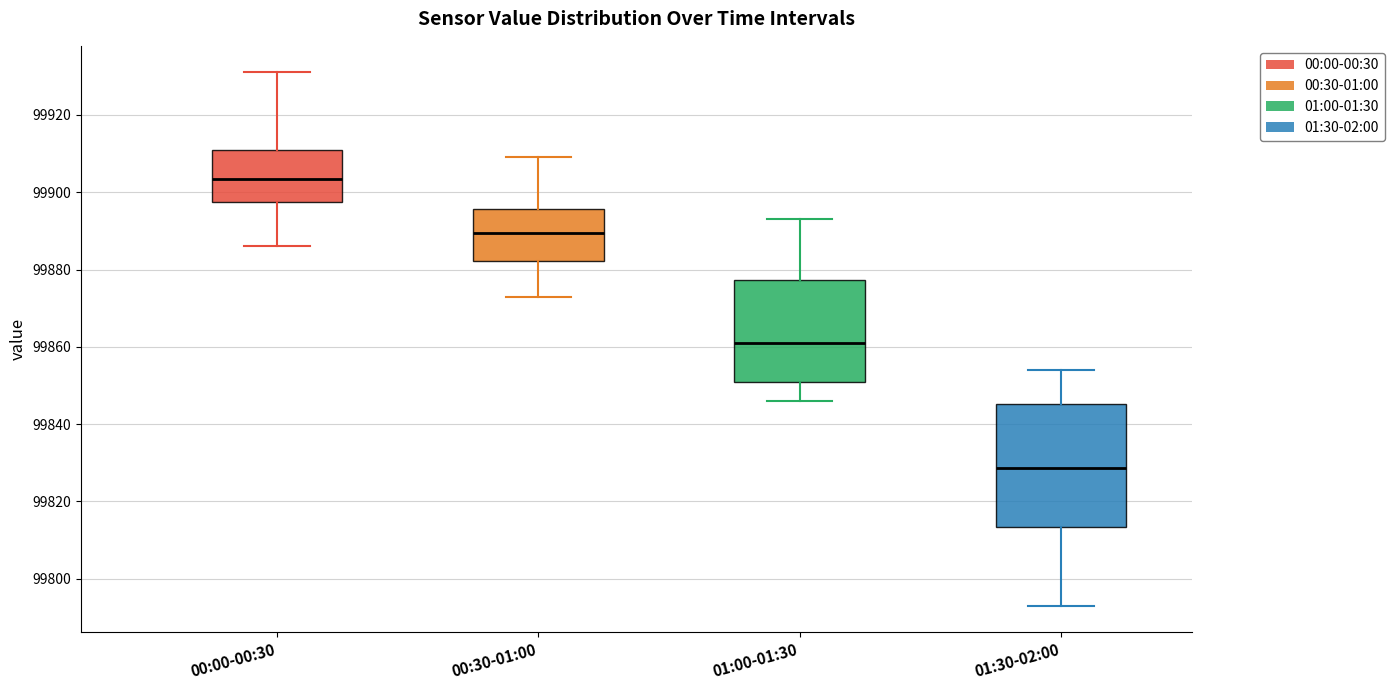

Where is the upper edge of the box for 00:00-00:30 on the y-axis? The values are not printed on the chart, so give them approximately, as read against the axis.

99912